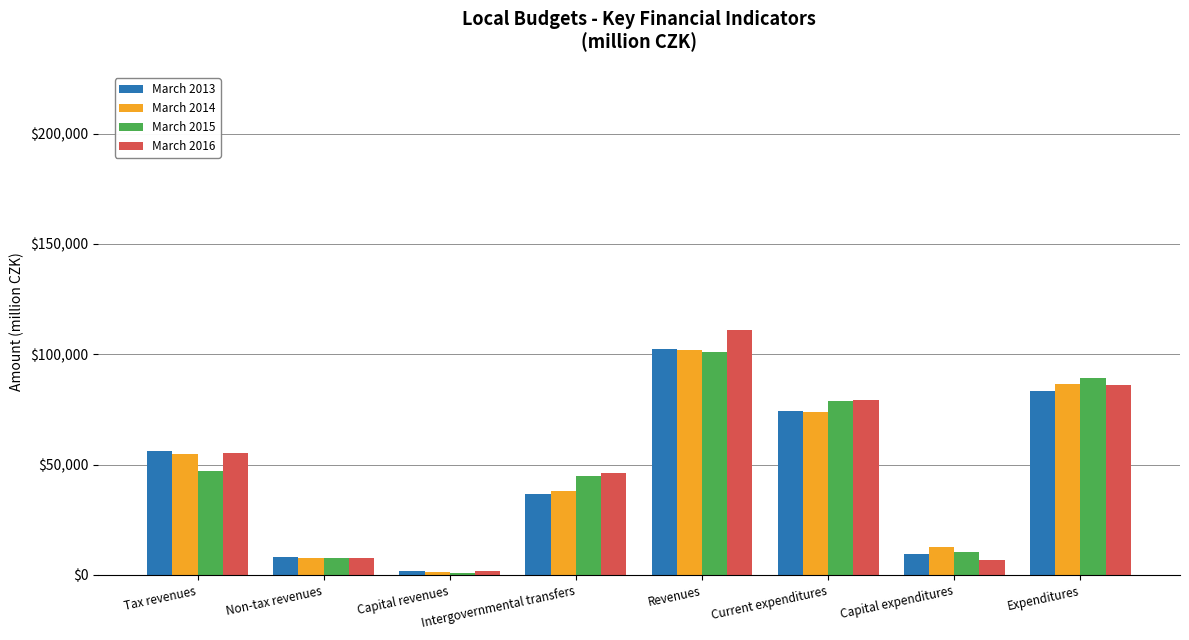

How many distinct data groups are displayed?

4